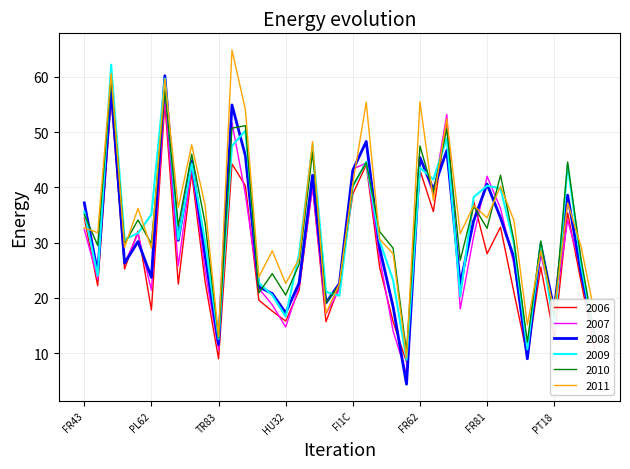

In 2007, how many points are higher than both neighbors (excluding endpoints)?

12